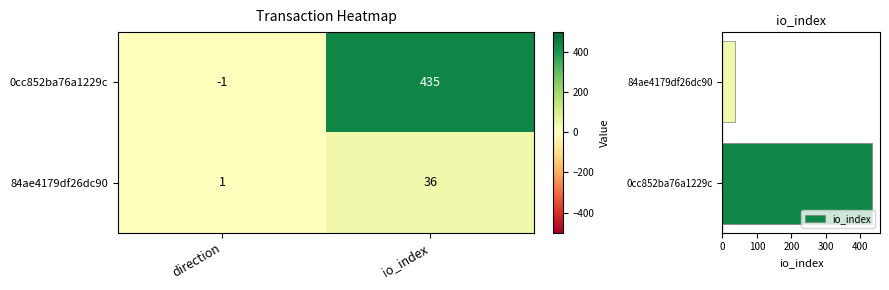

At how many categories does at least one series exceed 147?

2